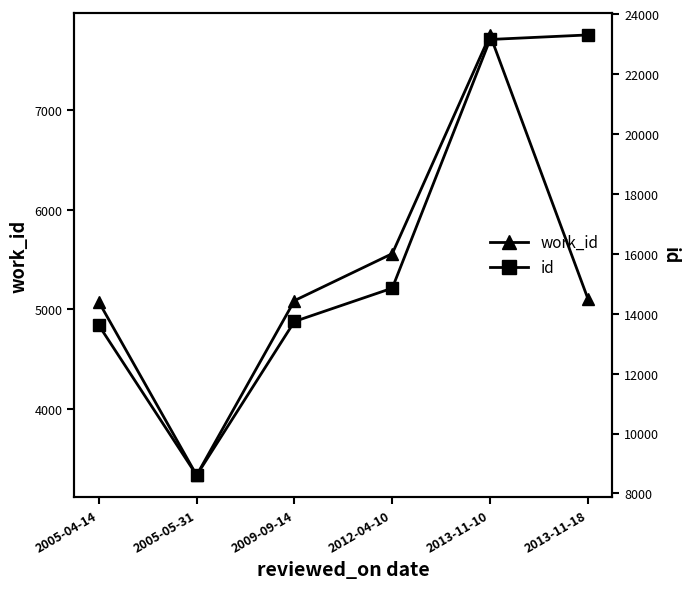

How many values in the work_id series are below 5107?

3